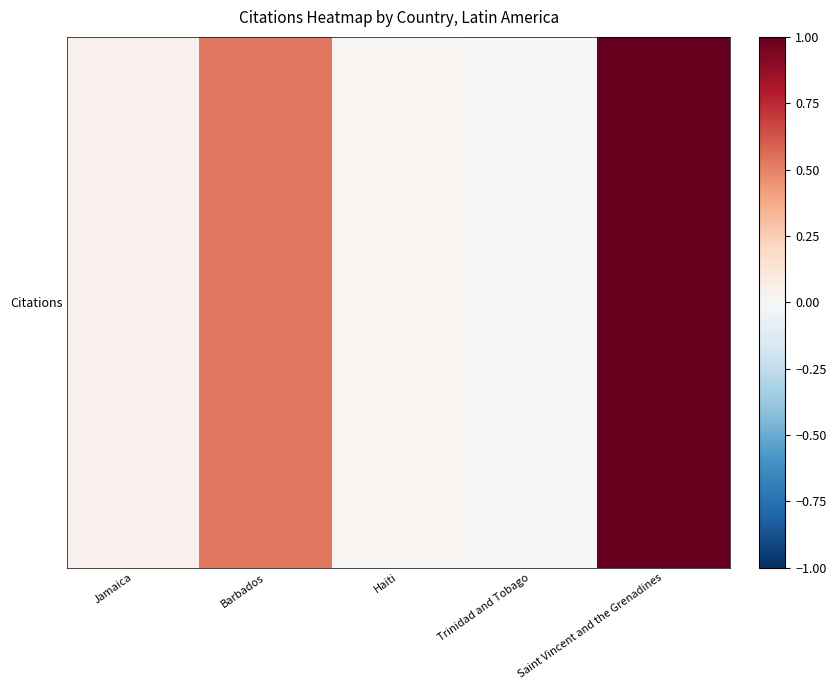

Reading left to right, transcribe all the data shown in this chart.

Jamaica=0.0	Barbados=0.5	Haiti=0.0	Trinidad and Tobago=0.0	Saint Vincent and the Grenadines=1.0